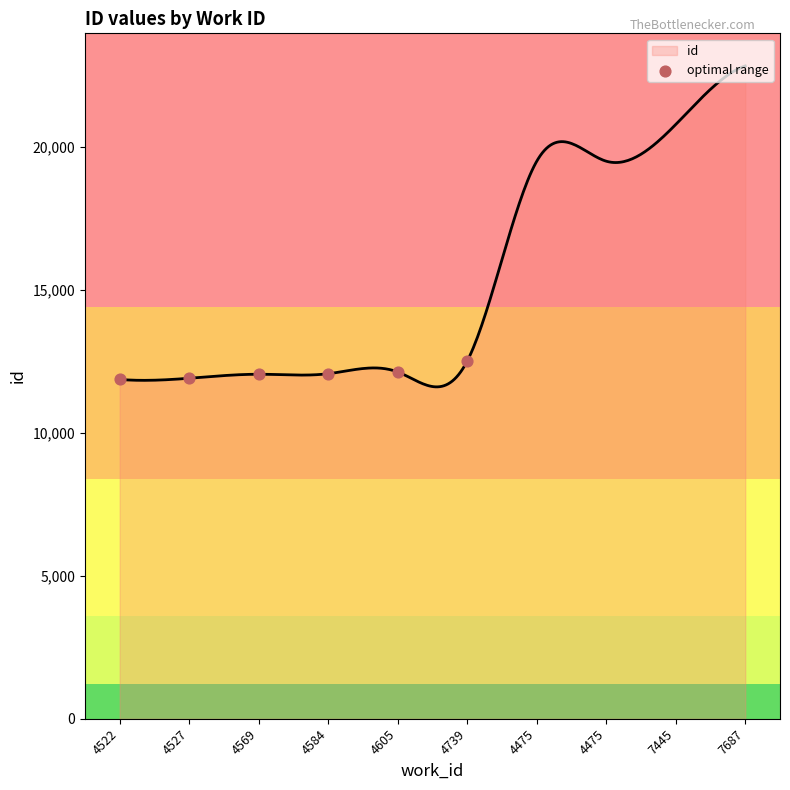

Approximately how many times larger is the value at 4739 compared to 4584?

1.0